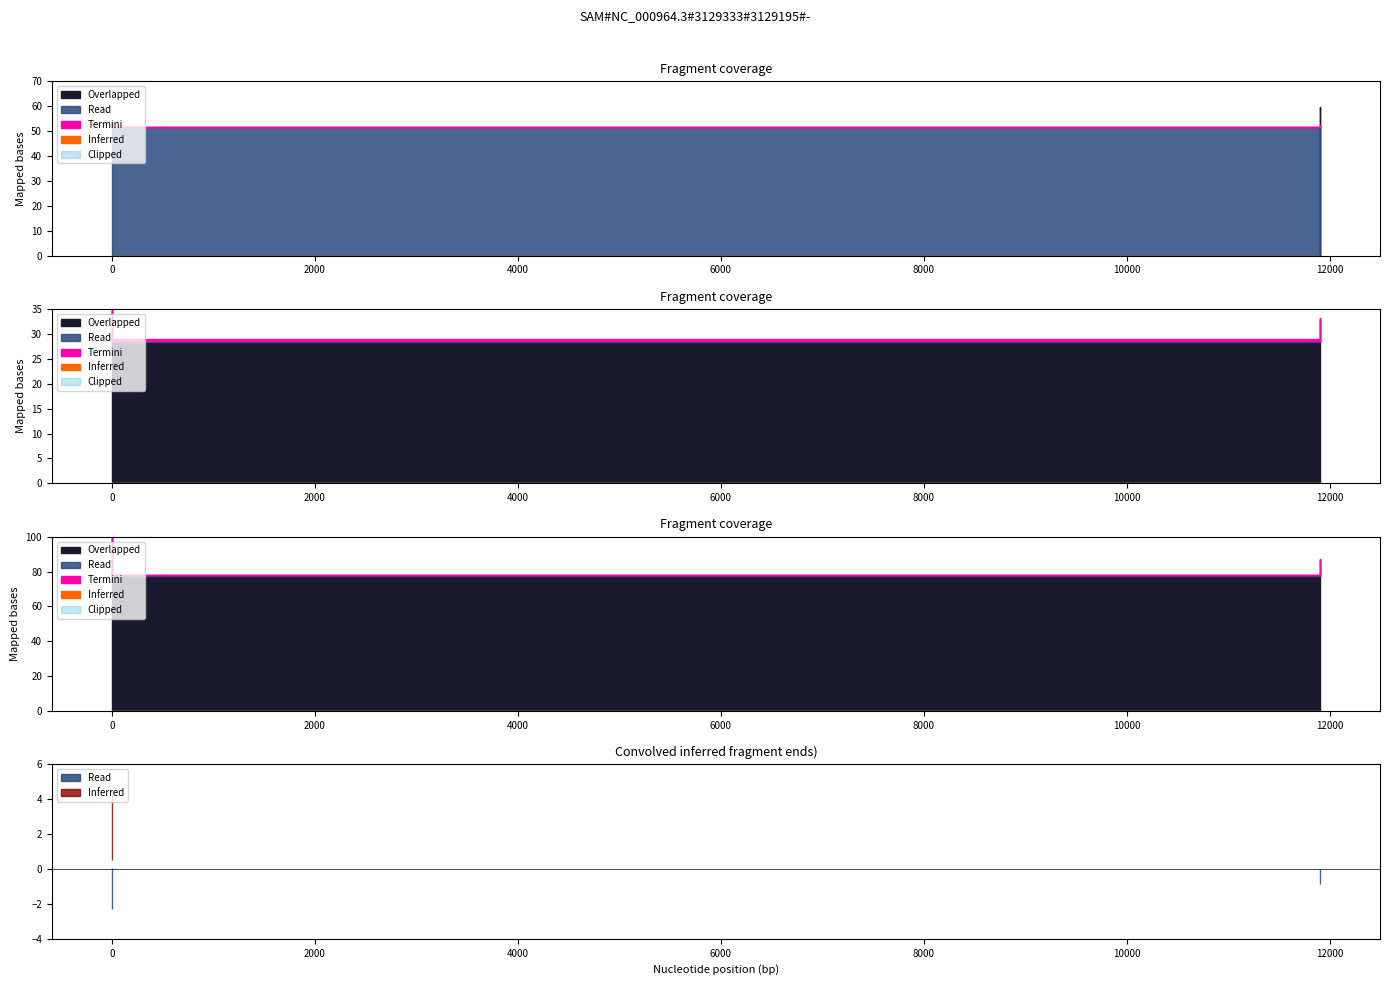

The Read series shows 31.2 at 0. True or false?

False